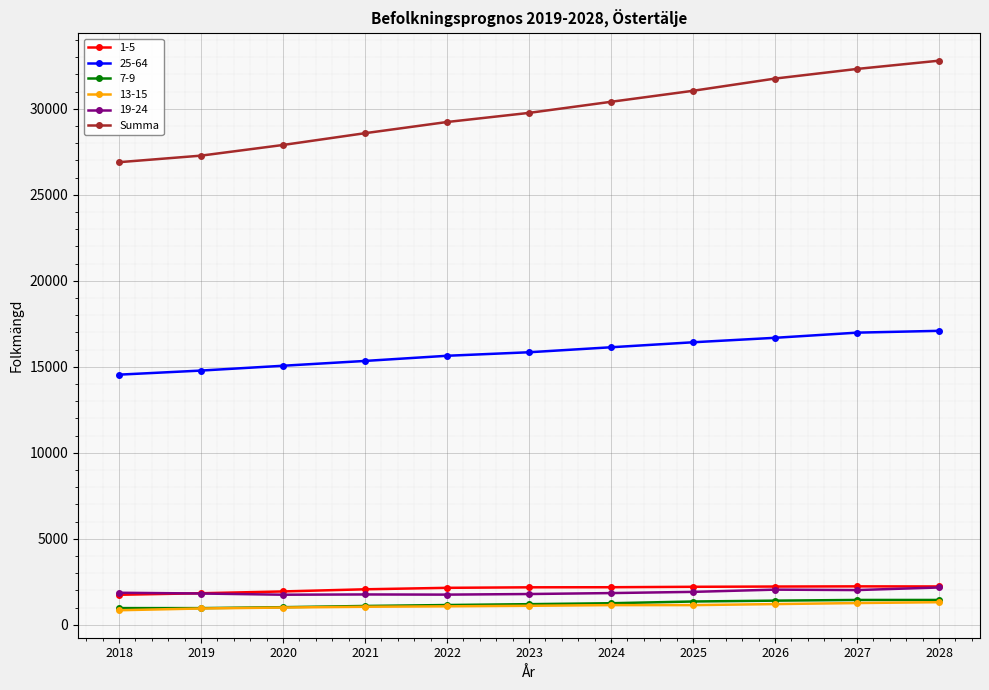

What is the value of the 19-24 point at the 2nd from the left?

1825